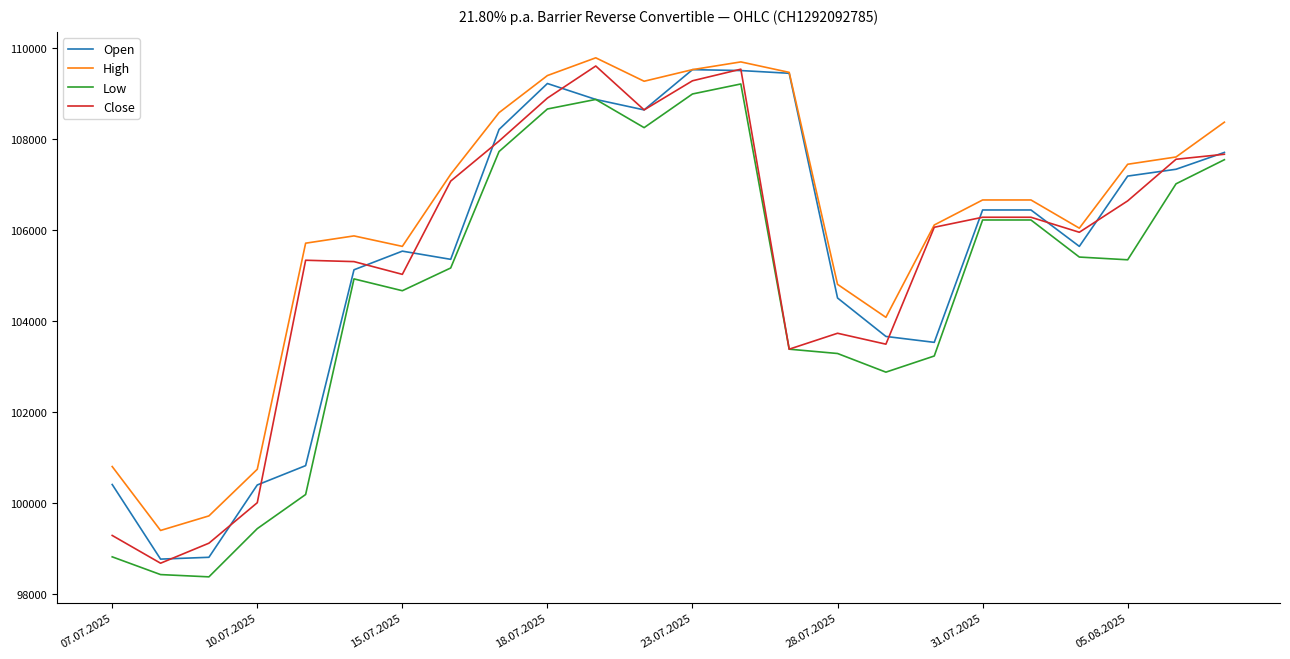

What is the minimum value shown in the chart?

98370